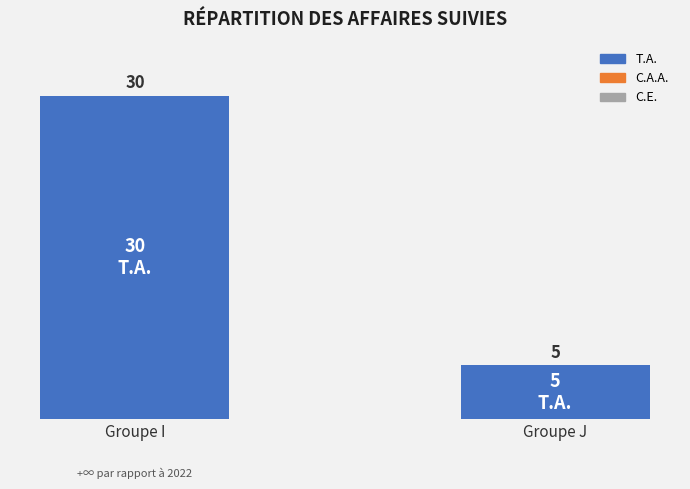

What is the average value?

18